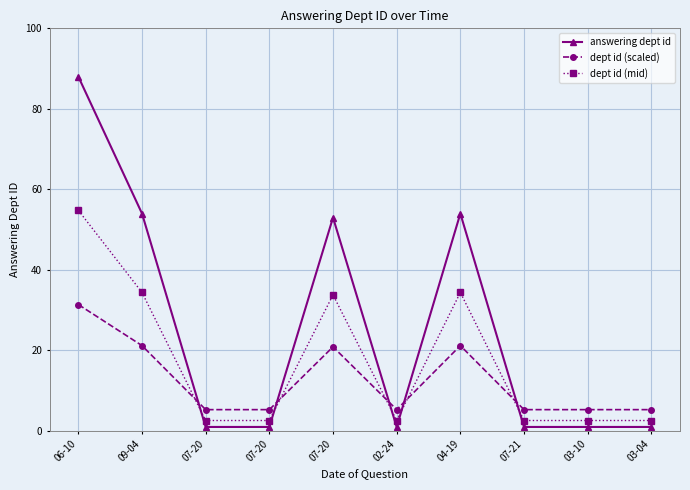

Which category has the highest value in the dept id (scaled) series?

06-10